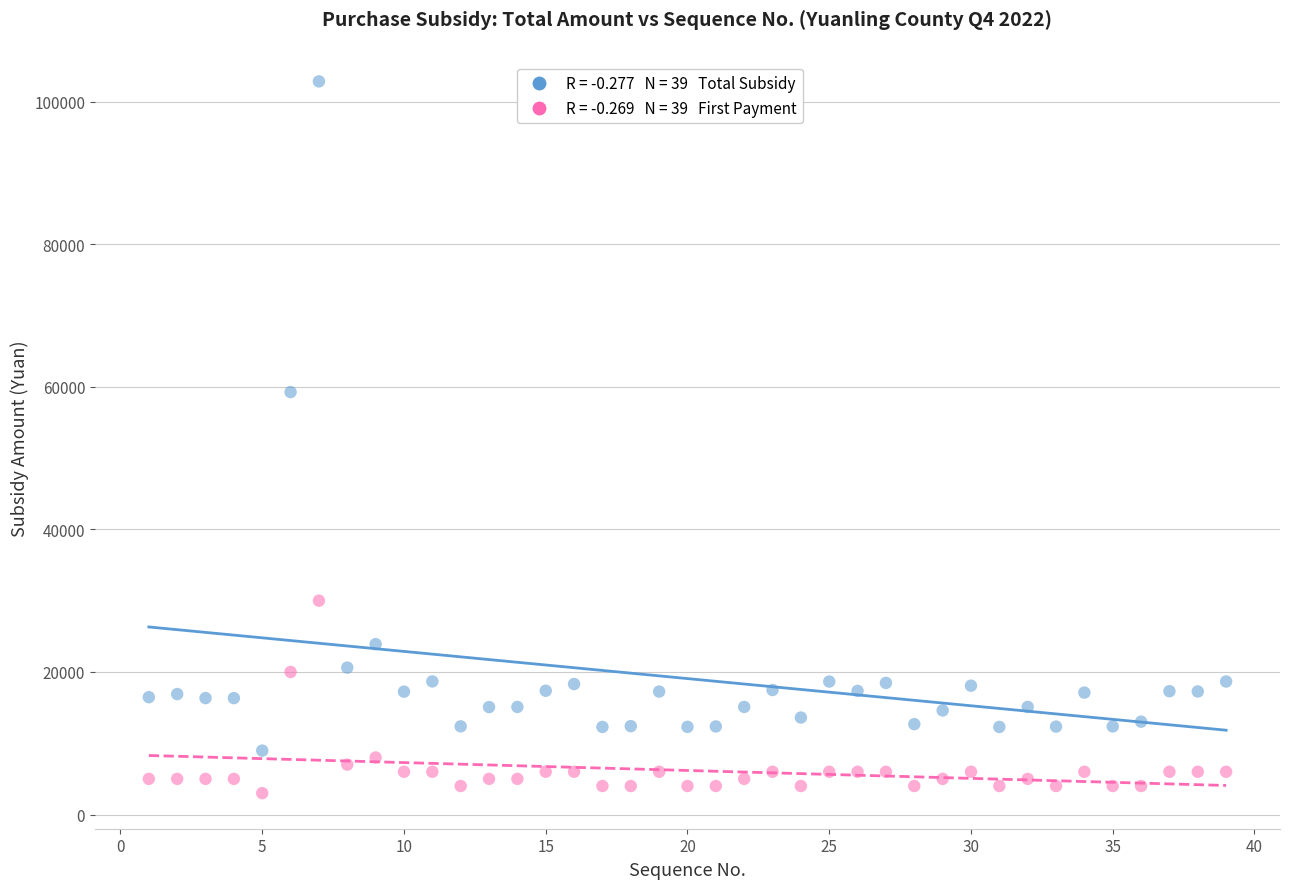

Across all data points, what is the range of Y values (max minus min)?

99857